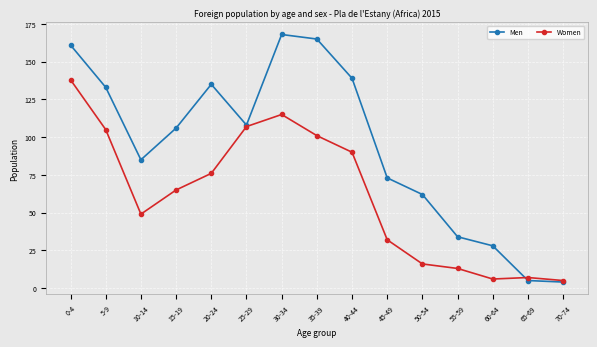

At which label is Men closest to 86?

10-14